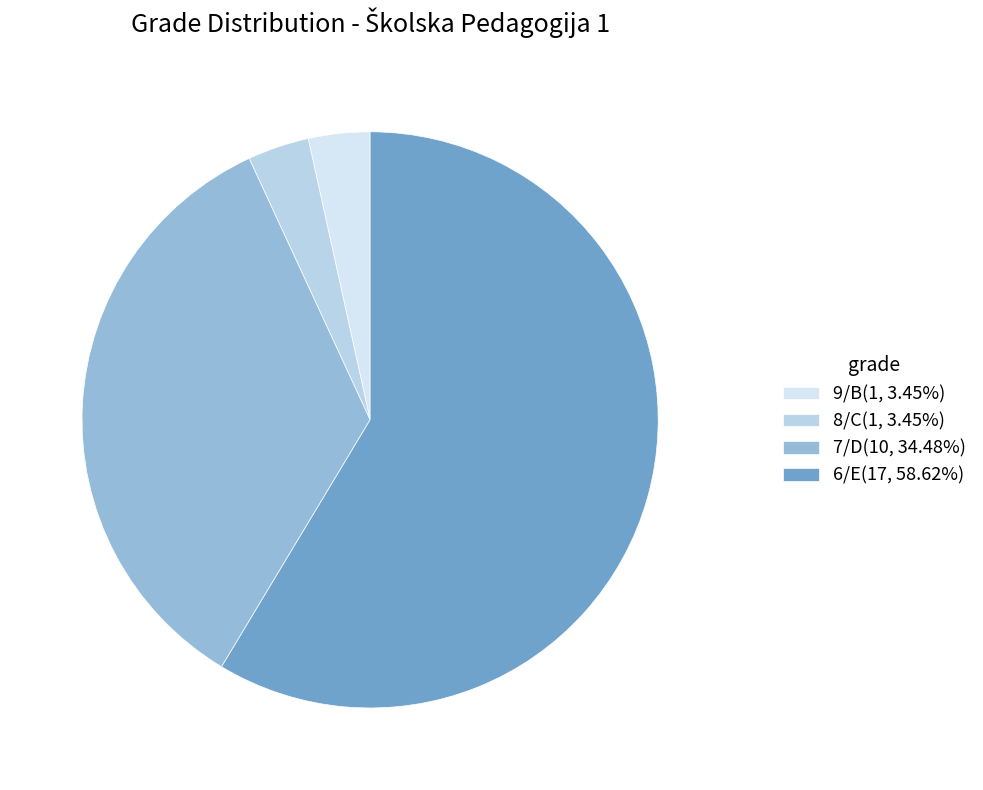

How many slices are in this pie chart?

4